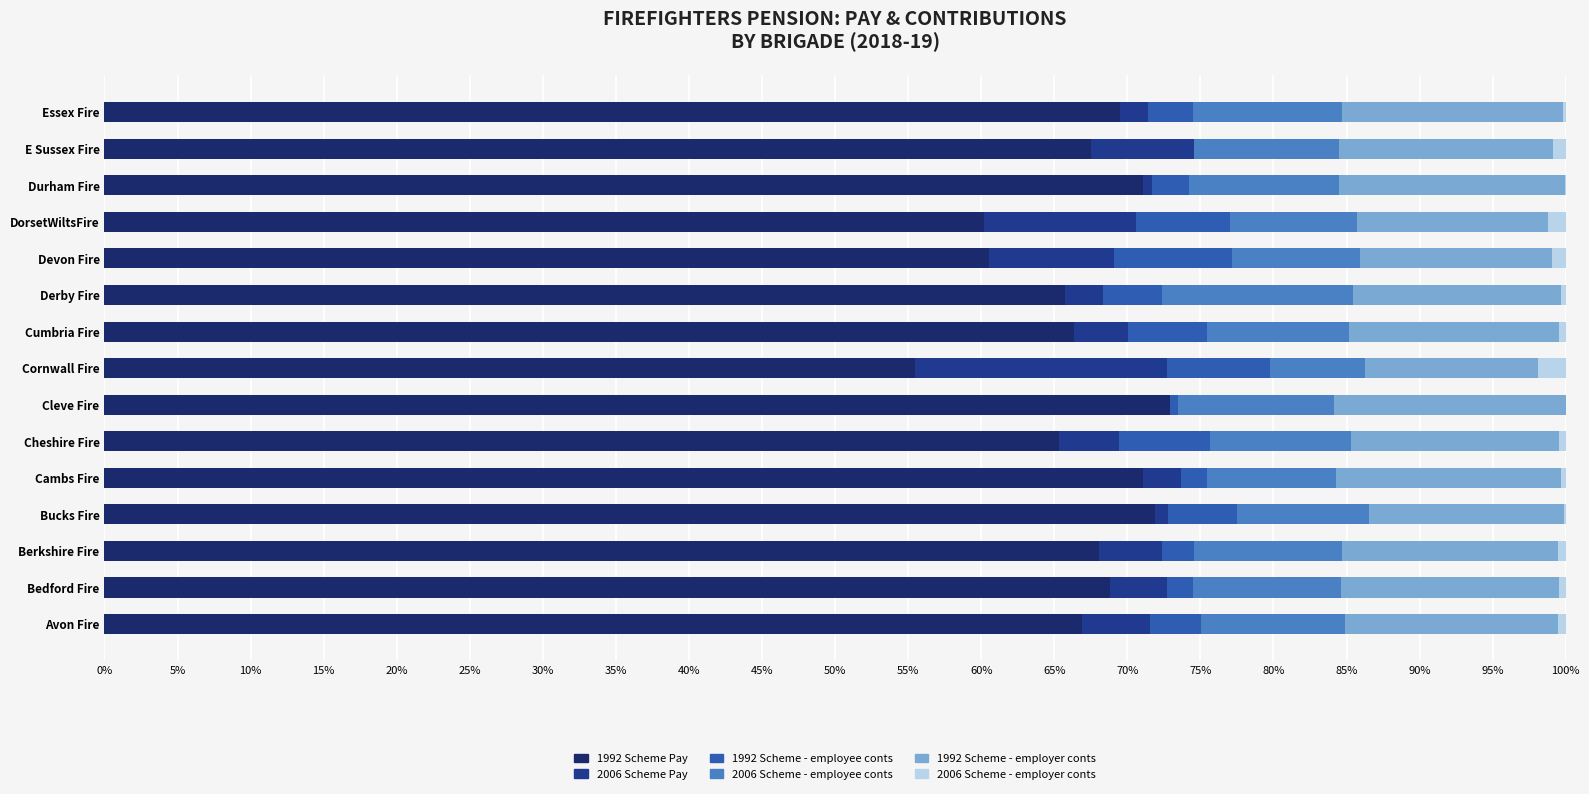

What position from the left is Cambs Fire?

5